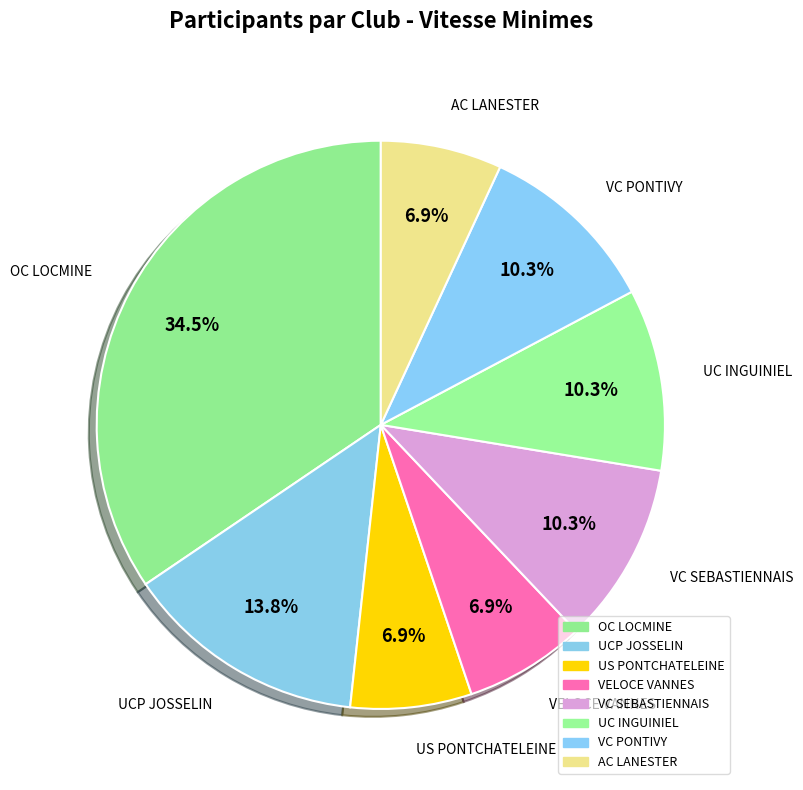

How many slices are in this pie chart?

8